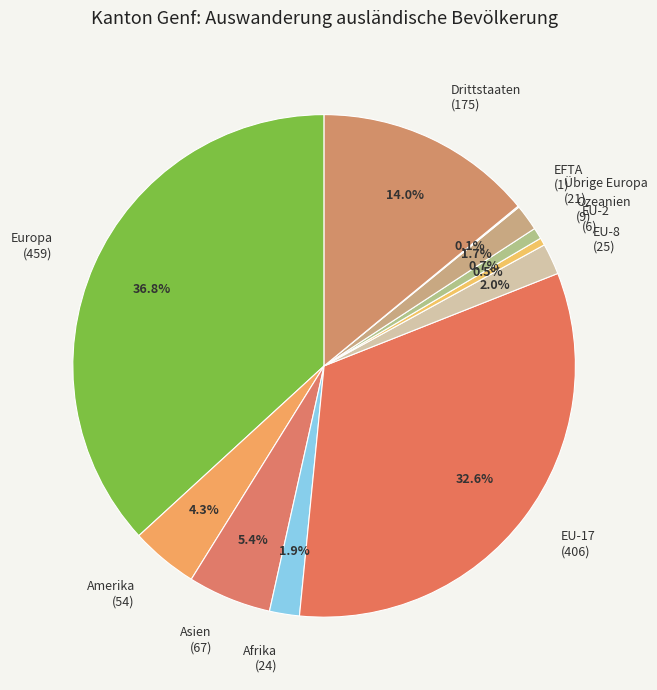

True or false: EU-8 accounts for 2% of the total.

True